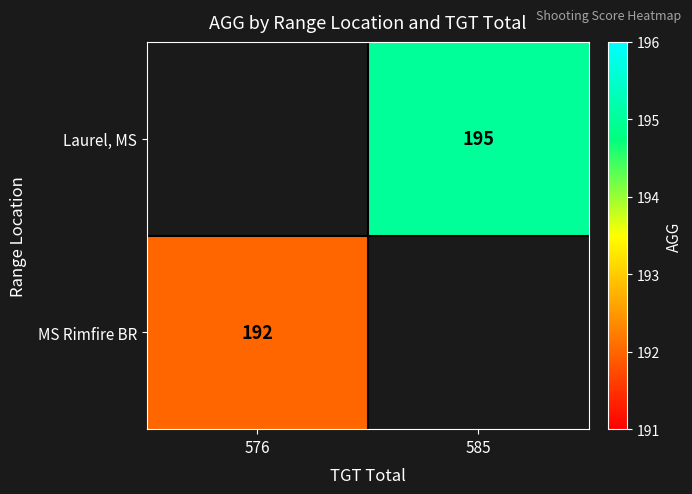

The Laurel, MS series shows 195 at 585. True or false?

True